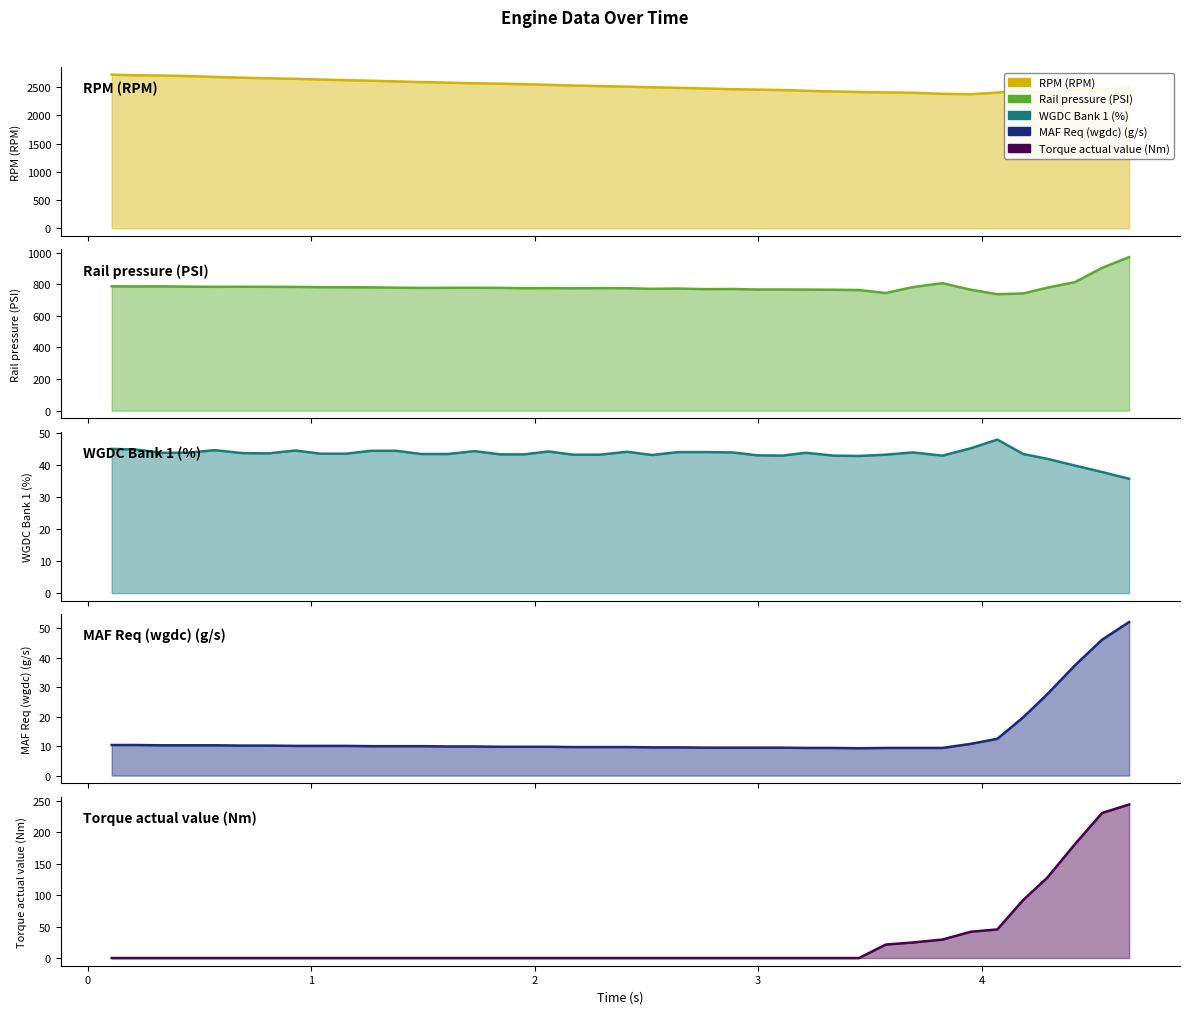

Rank the series at 3 from highest to lowest value.

RPM (RPM), Rail pressure (PSI), WGDC Bank 1 (%), MAF Req (wgdc) (g/s), Torque actual value (Nm)